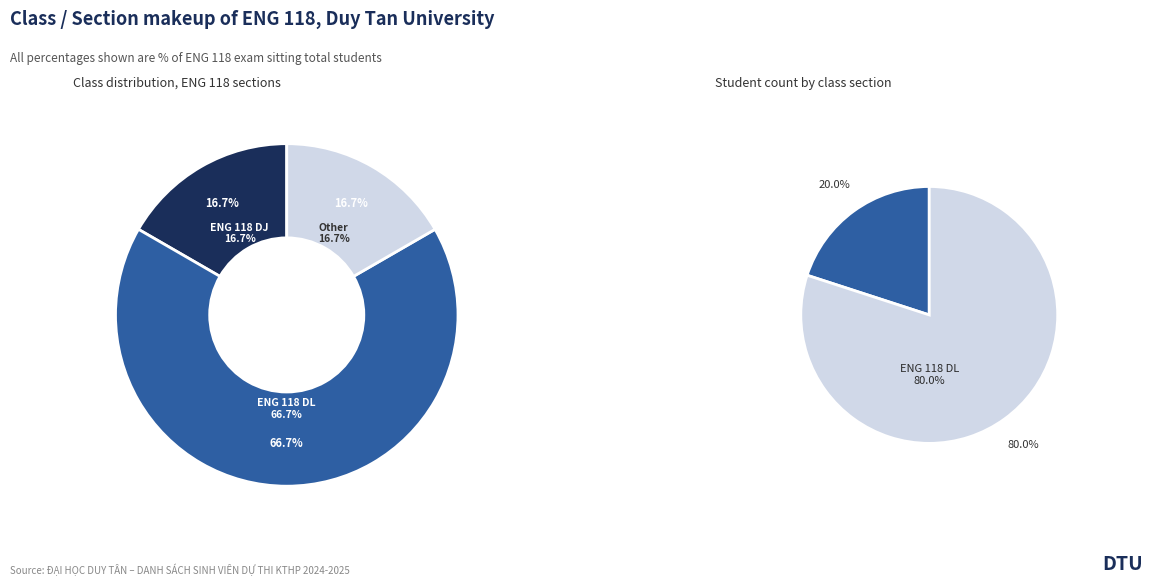

To the nearest percent, what portion does ENG 118 DJ represent?

17%